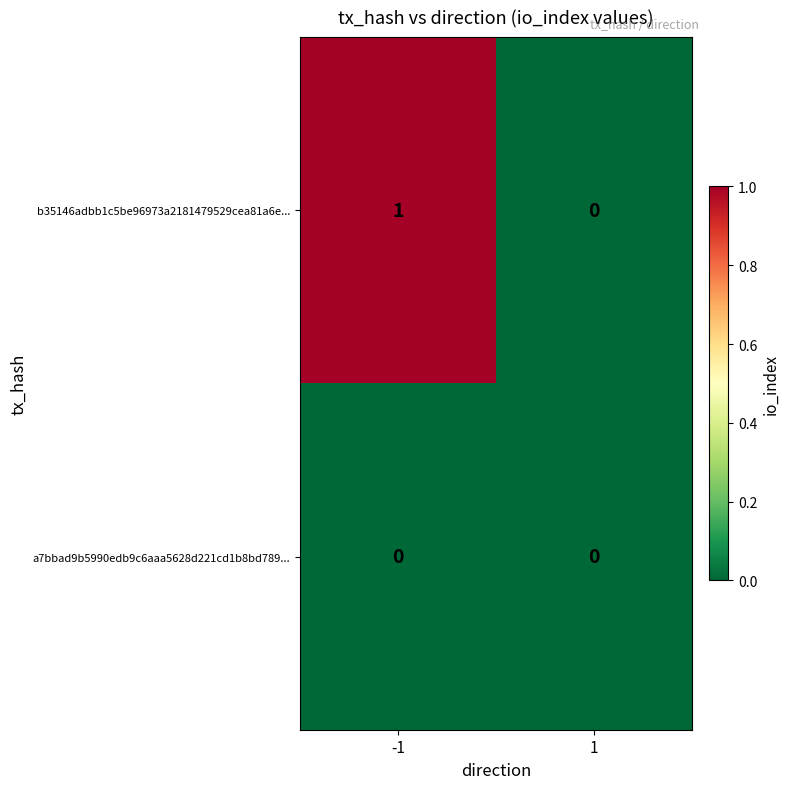

Rank the series by their average value, from highest to lowest.

b35146adbb1c5be96973a2181479529cea81a6e..., a7bbad9b5990edb9c6aaa5628d221cd1b8bd789...